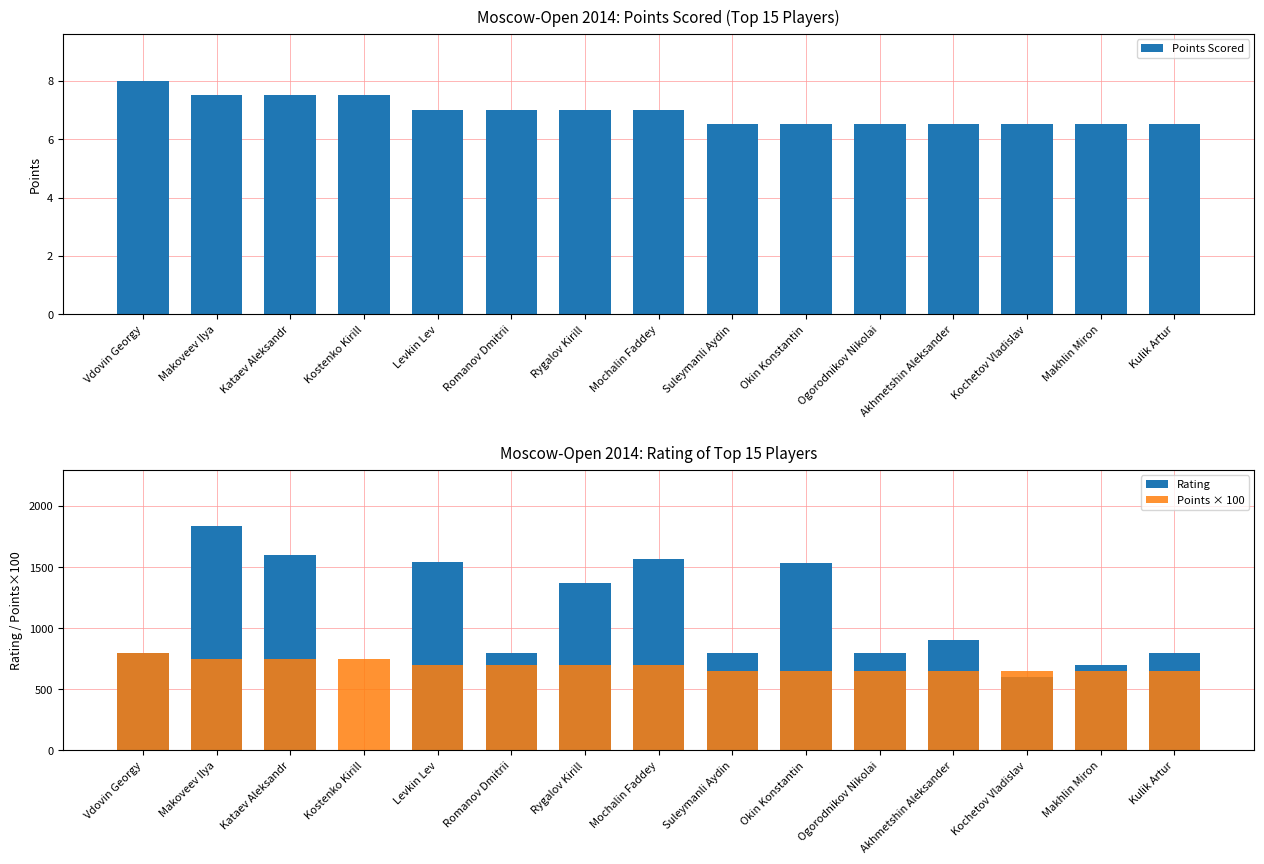

What is the total value across all series at Vdovin Georgy?

1608.0